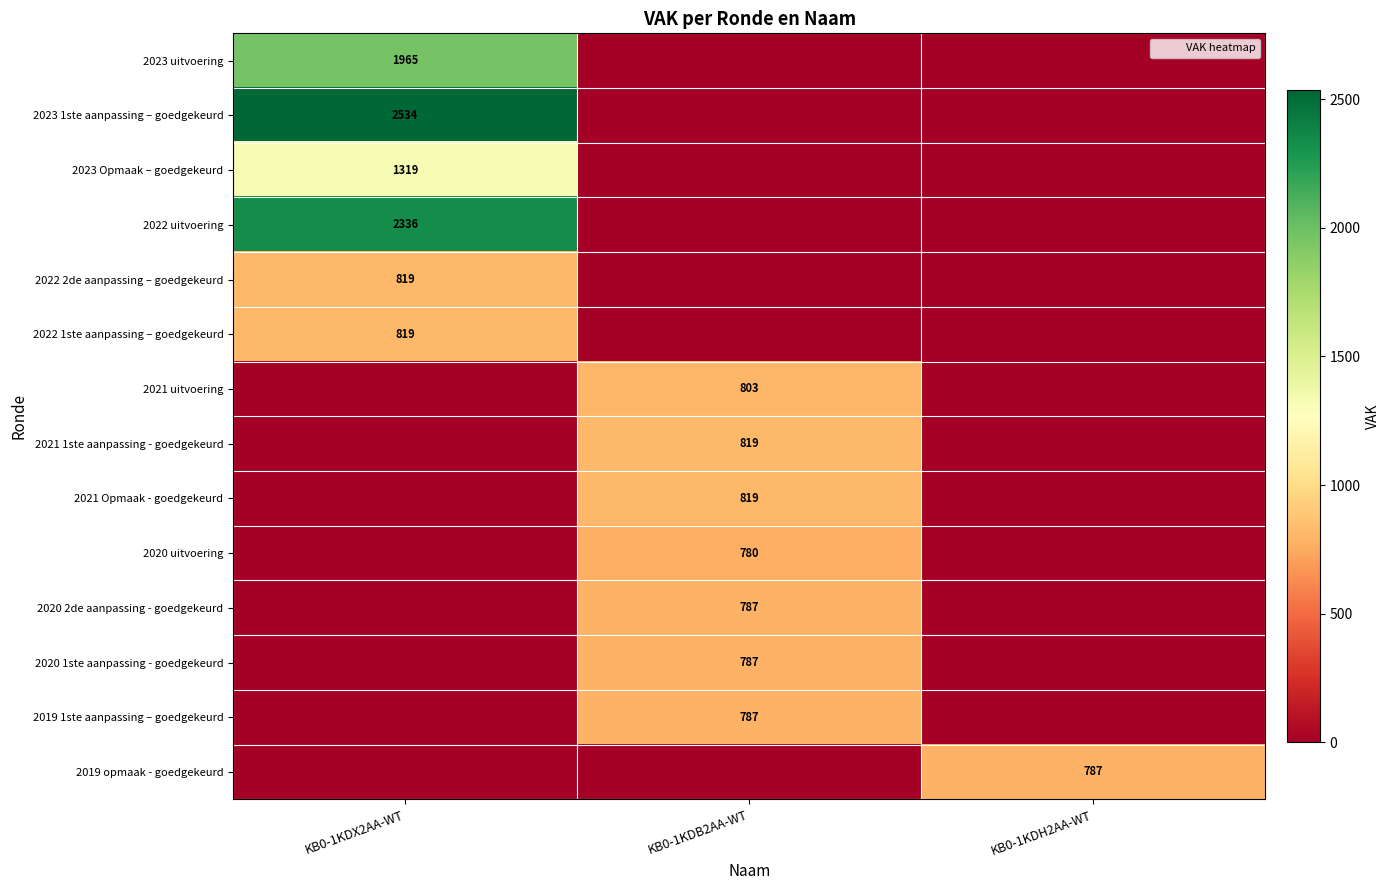

The 2023 Opmaak – goedgekeurd series shows 0 at KB0-1KDB2AA-WT. True or false?

True